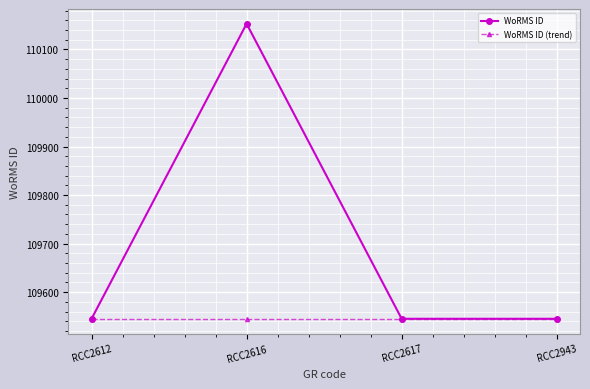

What is the highest value of the WoRMS ID series?

110153